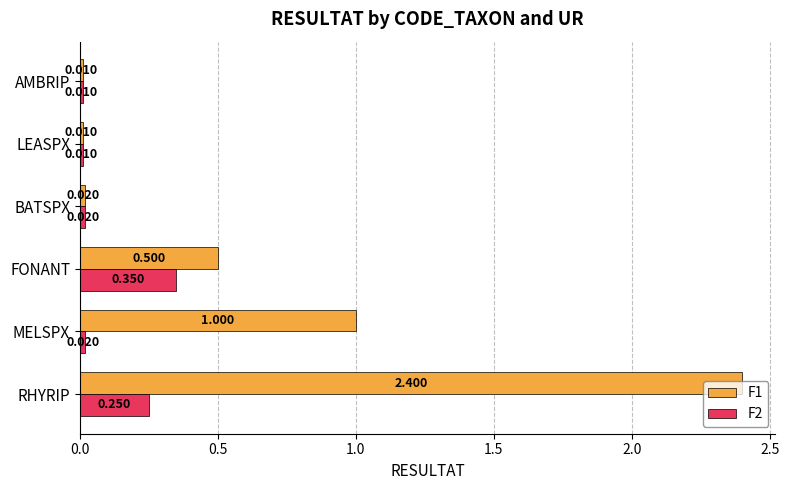

List the series in order of their peak value, highest first.

F1, F2